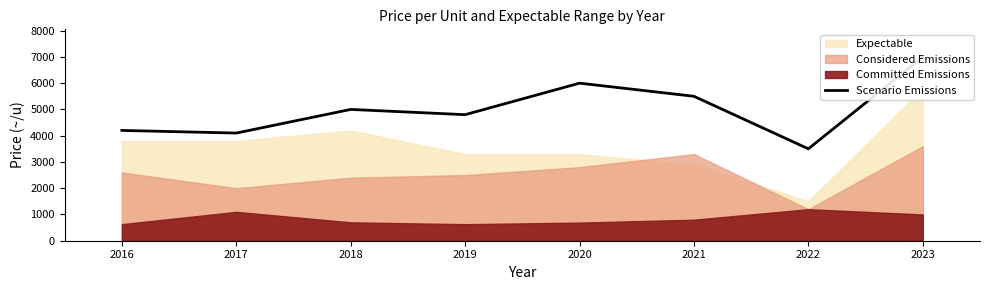

What is the ratio of the value at 2022 to the value at 2018?

0.7